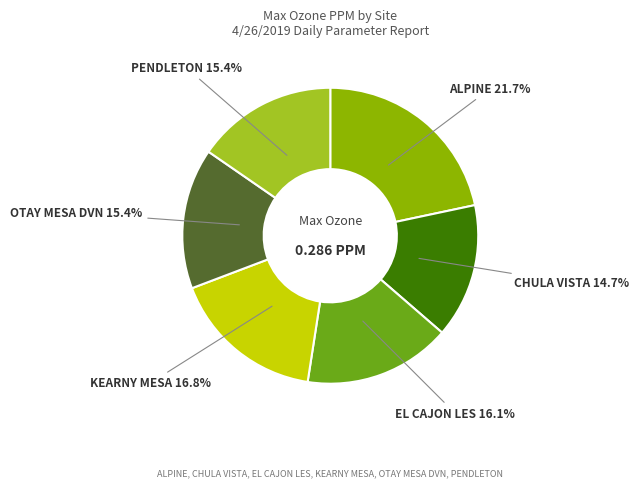

Which has a higher value, CHULA VISTA or OTAY MESA DVN?

OTAY MESA DVN